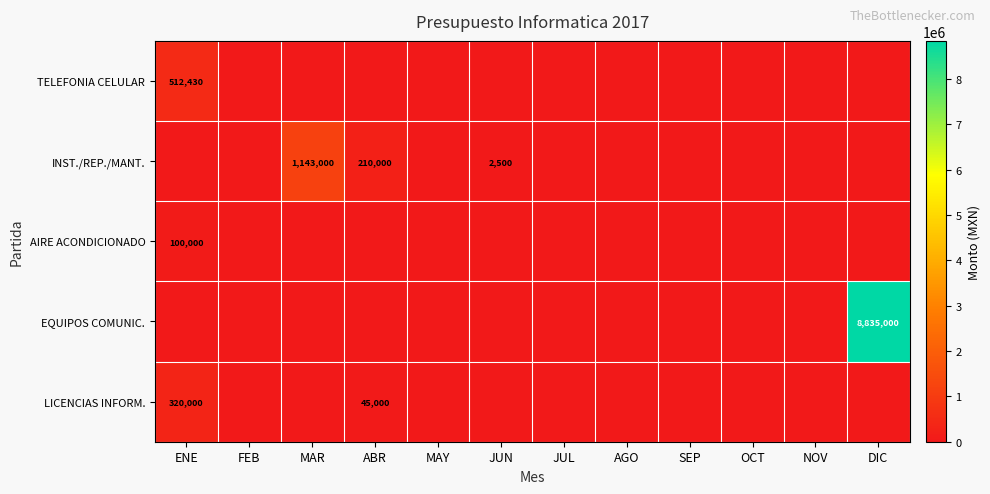

Rank the series at AGO from highest to lowest value.

TELEFONIA CELULAR, INST./REP./MANT., AIRE ACONDICIONADO, EQUIPOS COMUNIC., LICENCIAS INFORM.